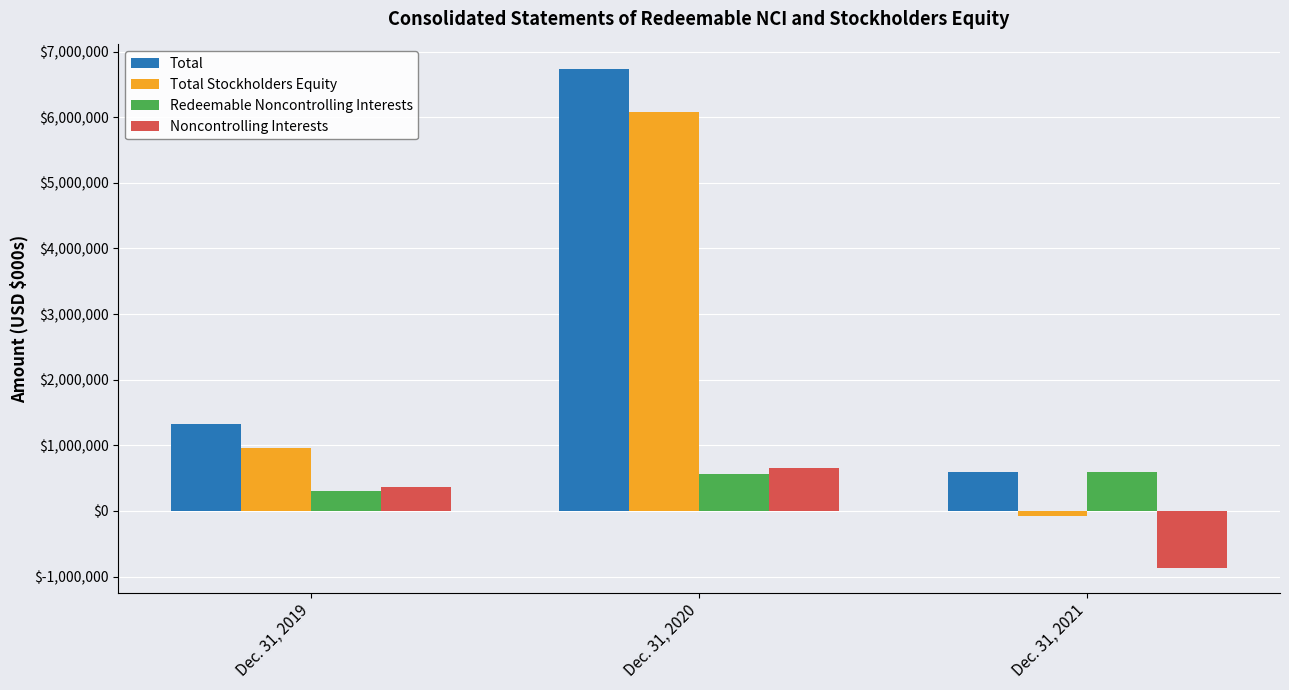

How many groups of bars are there?

3